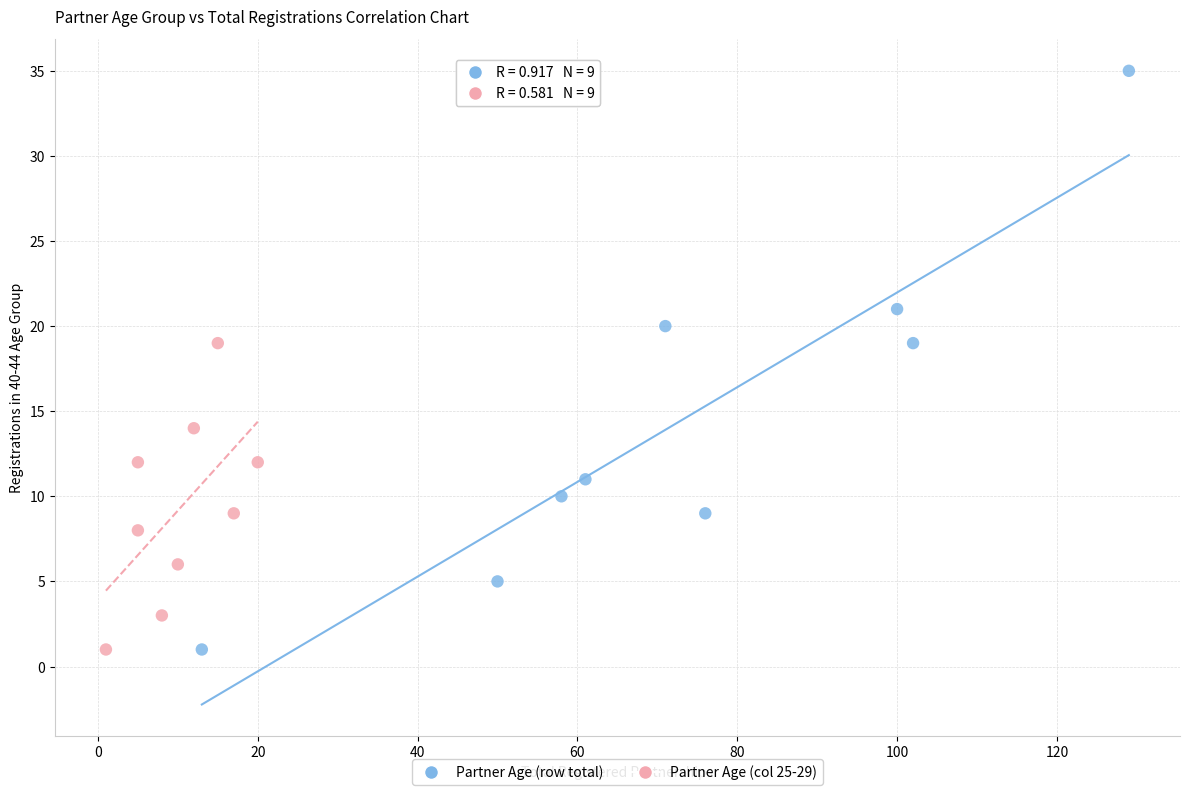

Which series reaches the maximum Y coordinate?

Partner Age (row total)